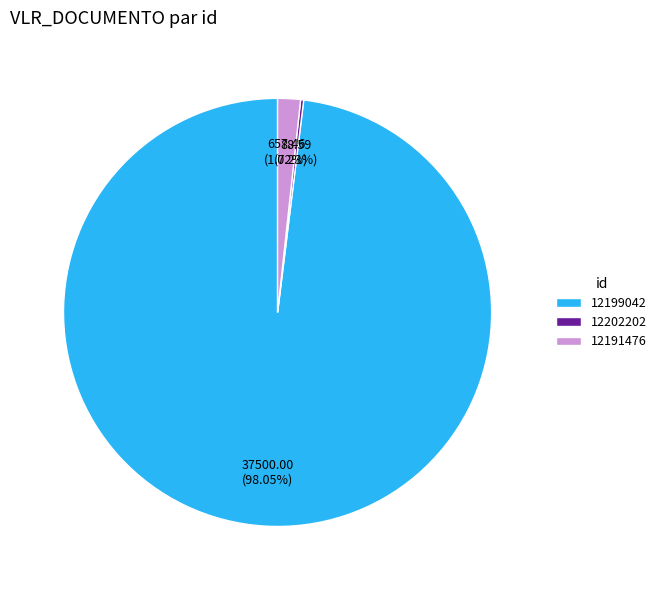

To the nearest percent, what is the difference between the 12191476 and 12199042 slice percentages?

96%